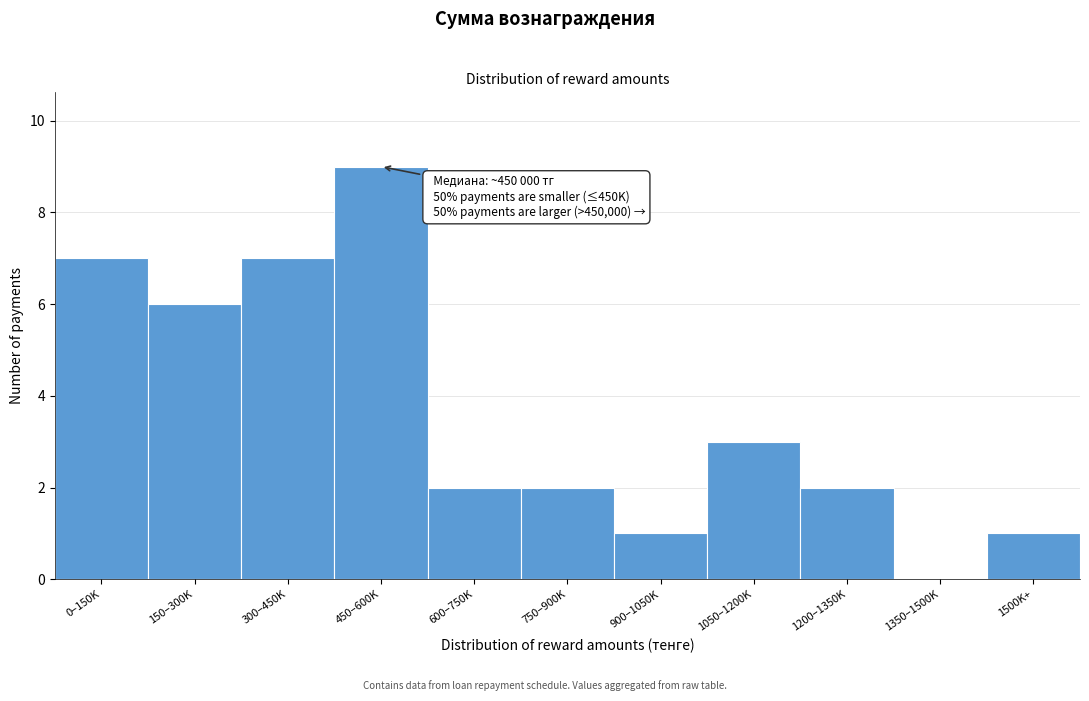

Reading left to right, extract all data points from this chart.

0–150K=7	150–300K=6	300–450K=7	450–600K=9	600–750K=2	750–900K=2	900–1050K=1	1050–1200K=3	1200–1350K=2	1350–1500K=0	1500K+=1